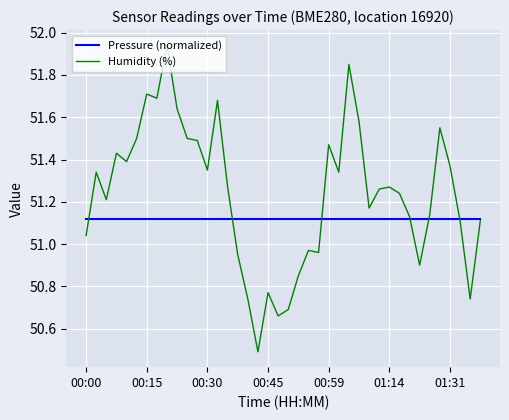

List the series in order of their overall mean, highest first.

Humidity (%), Pressure (normalized)